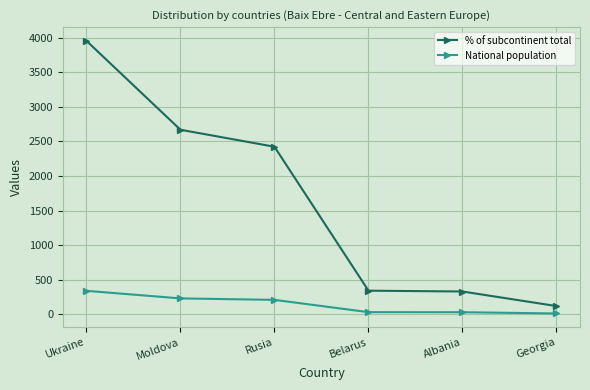

List the series in order of their overall mean, lowest first.

National population, % of subcontinent total